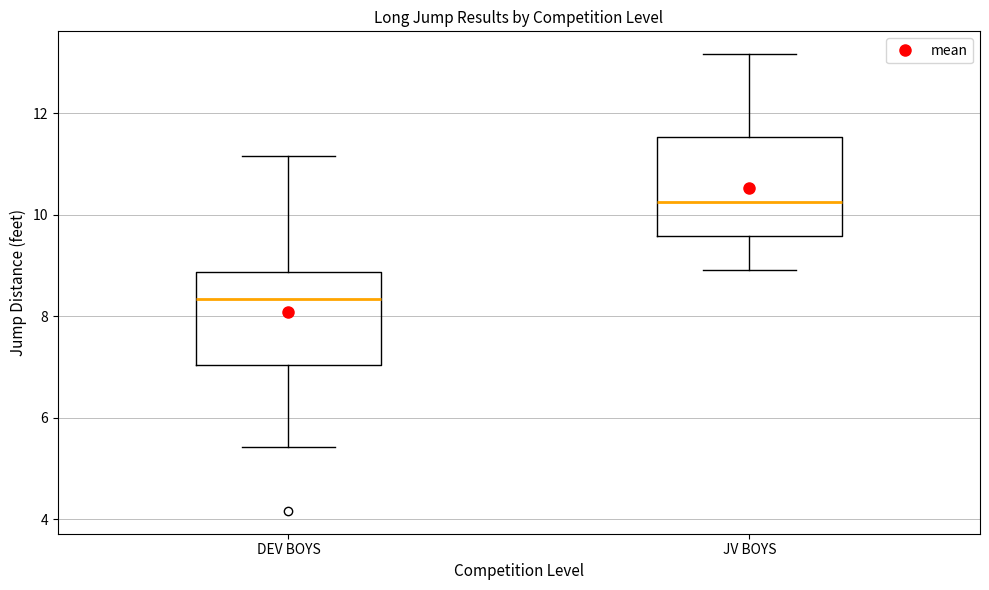

Which box's median line is the highest?

JV BOYS